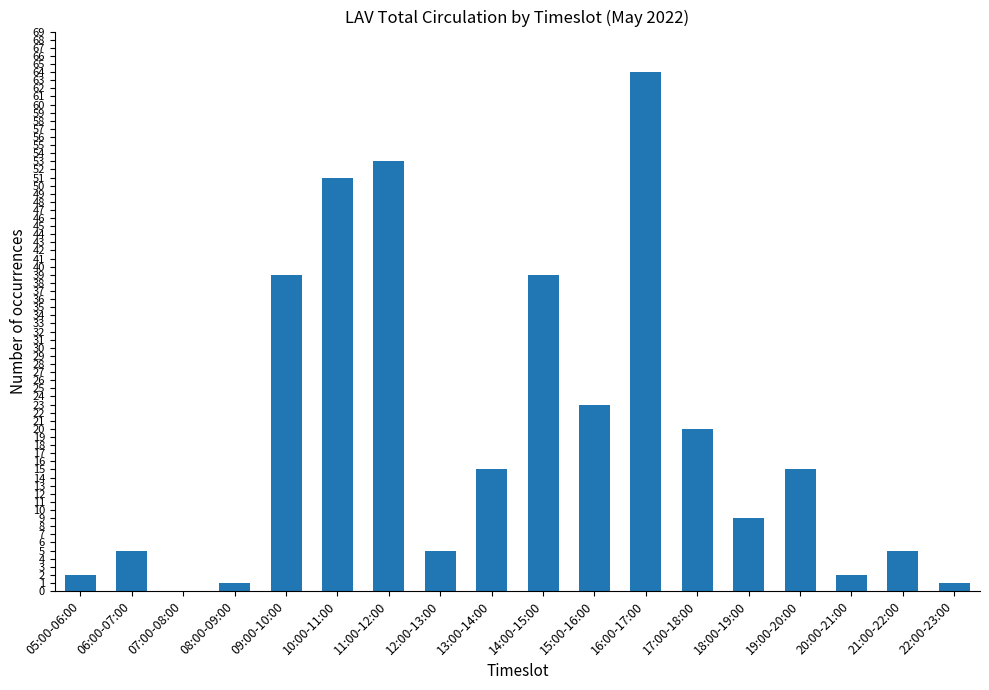

Is it true that the value at 12:00-13:00 is 9?

False